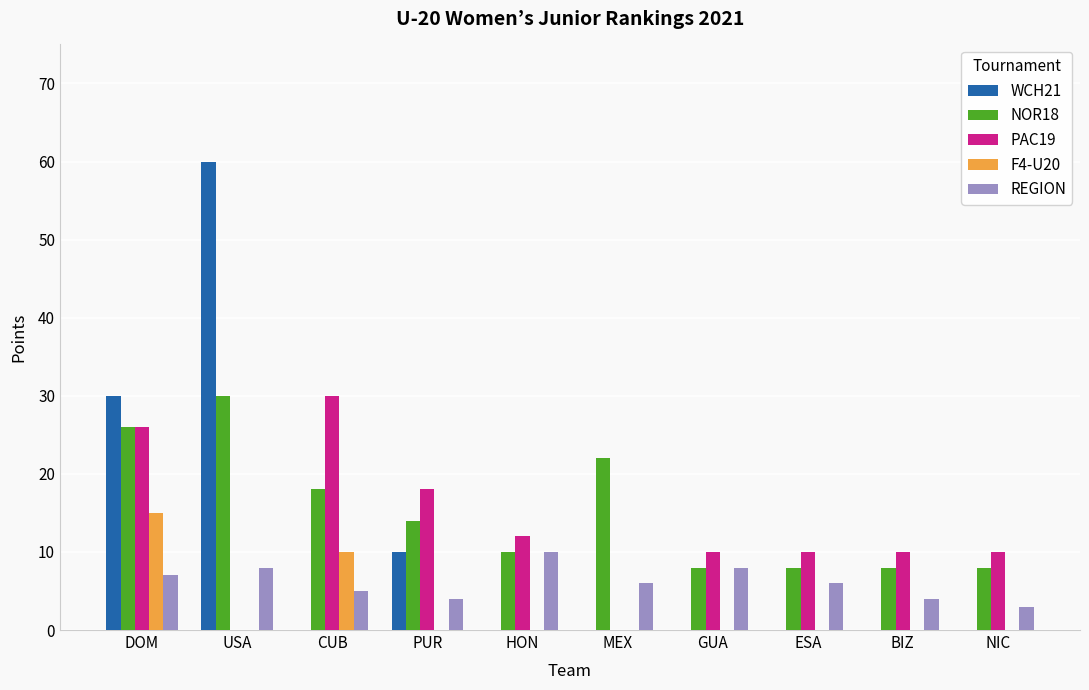

Is it true that NOR18 equals 4 at GUA?

False